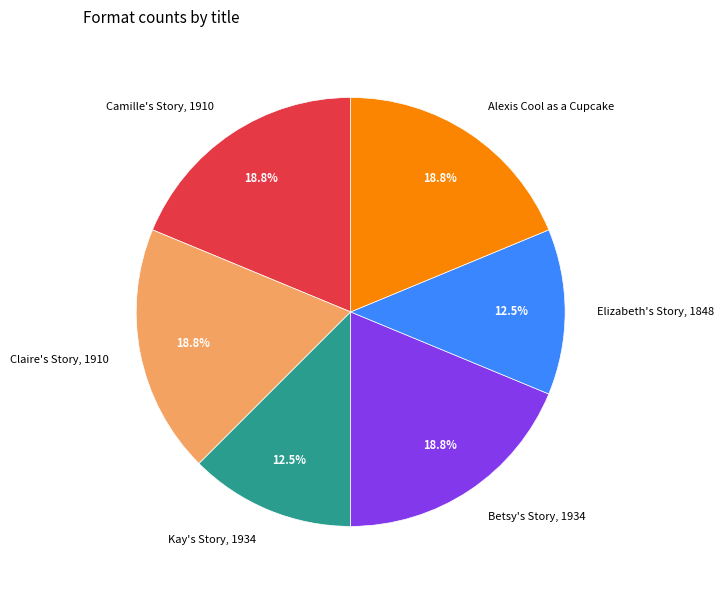

Does Alexis Cool as a Cupcake represent more than half of the total?

No